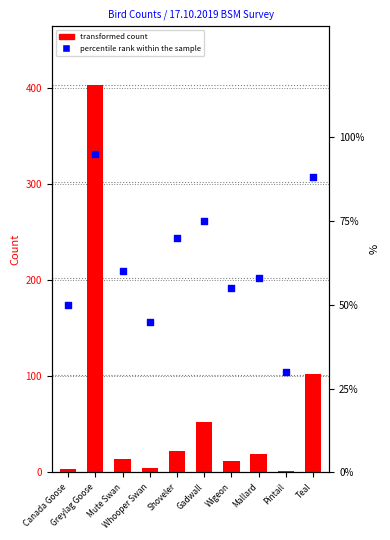

What is the total value across all series at Mute Swan?

74